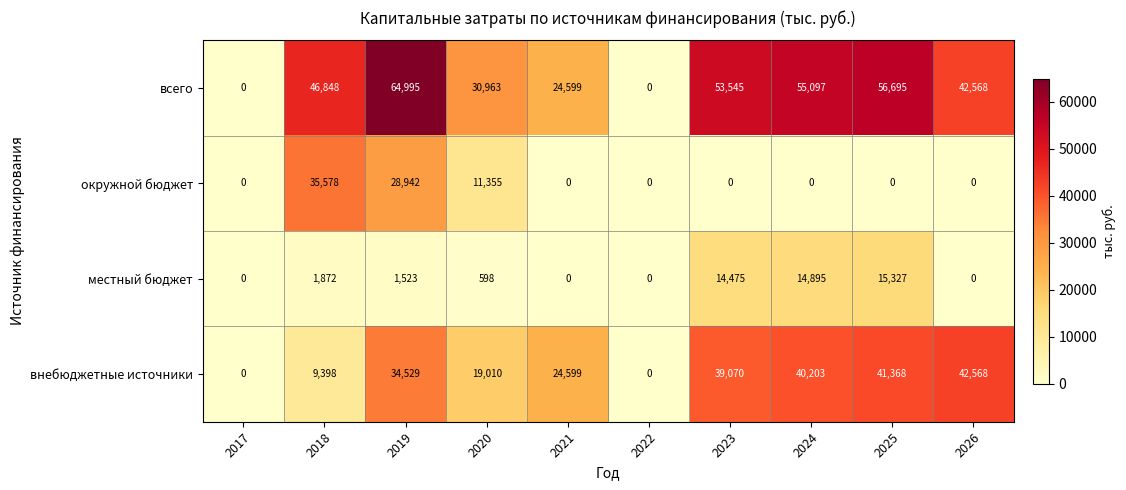

What is the difference between the highest and lowest values at 2026?

42568